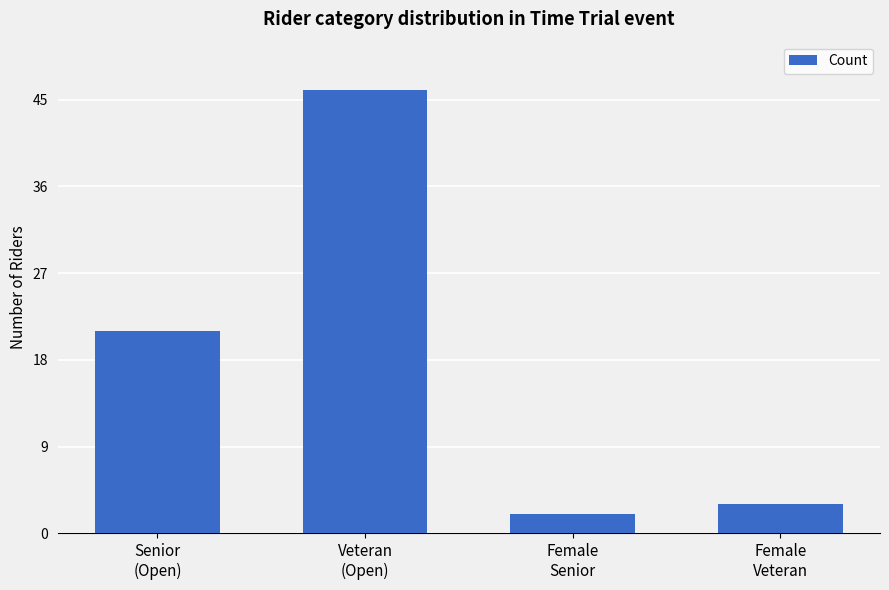

What is the ratio of the value at Female
Veteran to the value at Female
Senior?

1.5